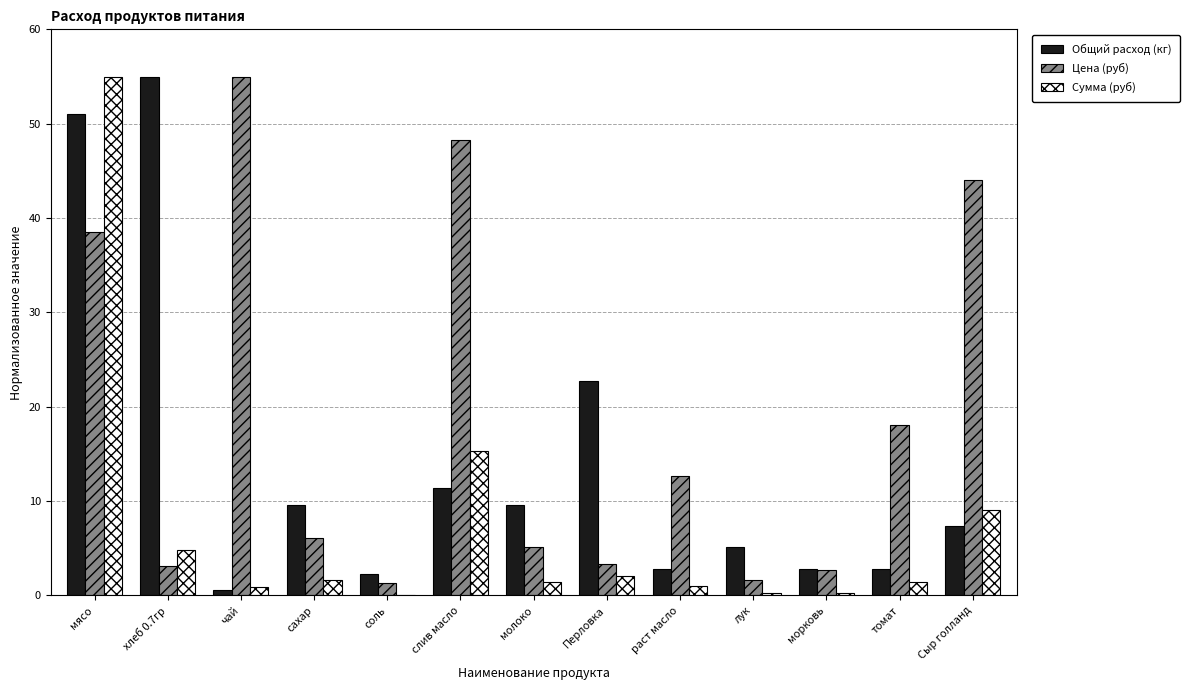

Which series has the largest total across all categories?

Цена (руб)